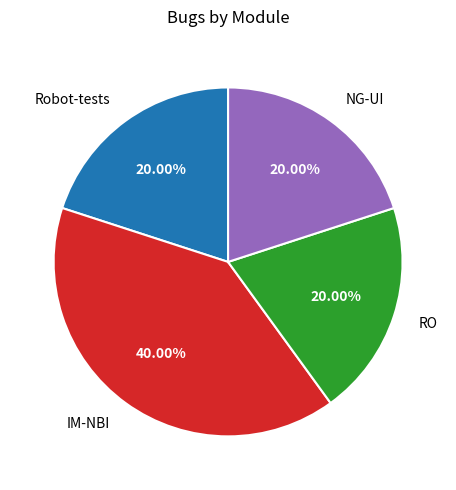

How many segments does this pie chart have?

4